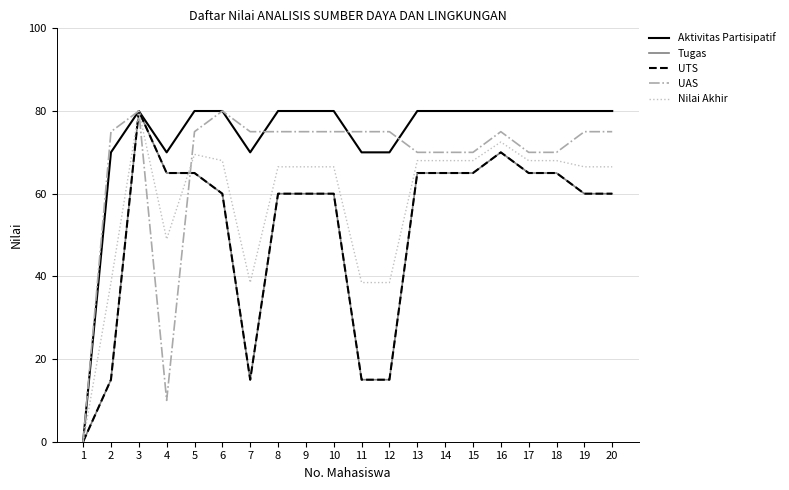

In UAS, how many points are higher than both neighbors (excluding endpoints)?

3